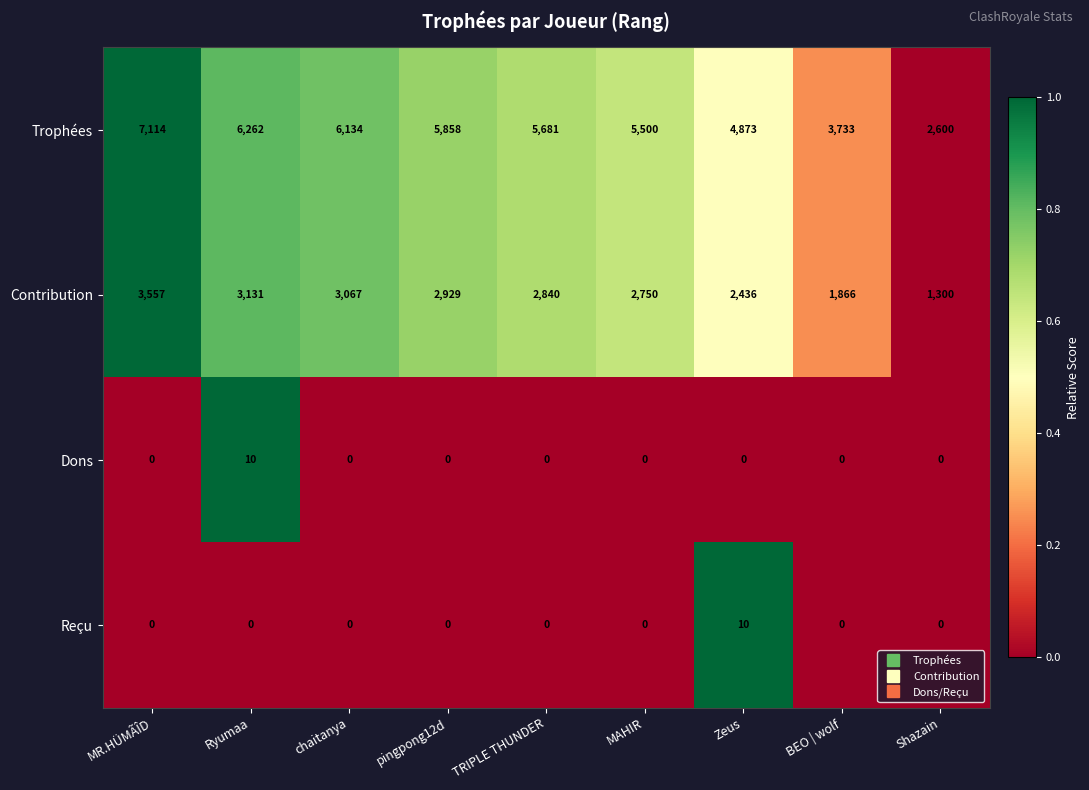

At which label is Contribution closest to 2428?

Zeus